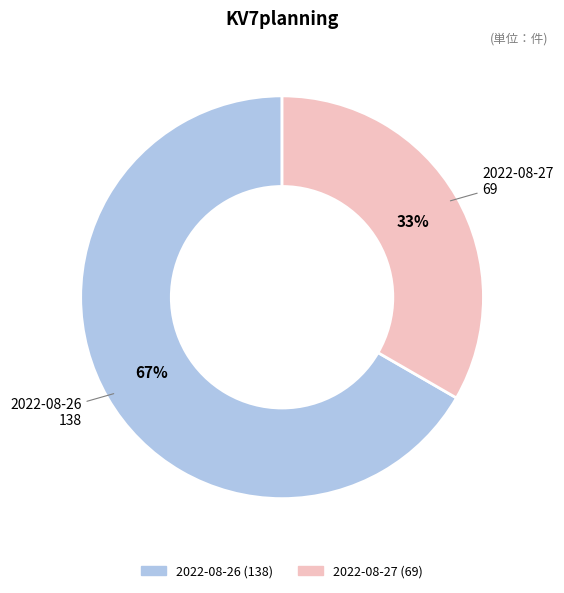

To the nearest percent, what is the average slice percentage?

50%